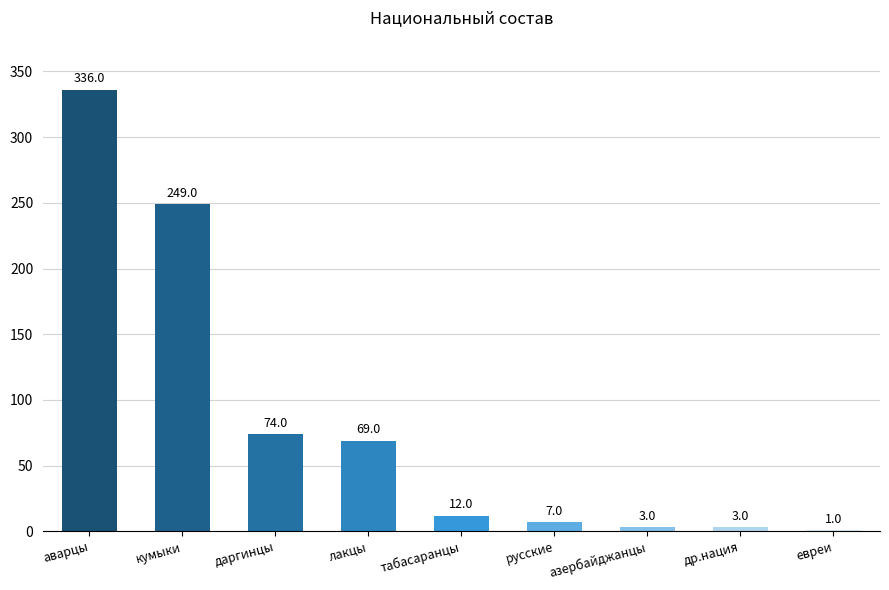

Where is the data nearest to the value 168?

кумыки